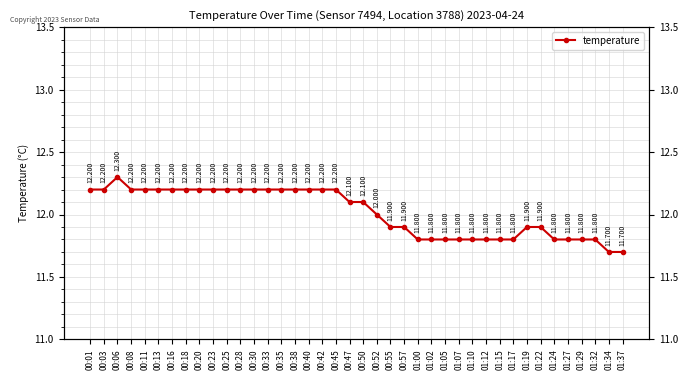

List the labels in order of value, smallest first.

01:34, 01:37, 01:00, 01:02, 01:05, 01:07, 01:10, 01:12, 01:15, 01:17, 01:24, 01:27, 01:29, 01:32, 00:55, 00:57, 01:19, 01:22, 00:52, 00:47, 00:50, 00:01, 00:03, 00:08, 00:11, 00:13, 00:16, 00:18, 00:20, 00:23, 00:25, 00:28, 00:30, 00:33, 00:35, 00:38, 00:40, 00:42, 00:45, 00:06